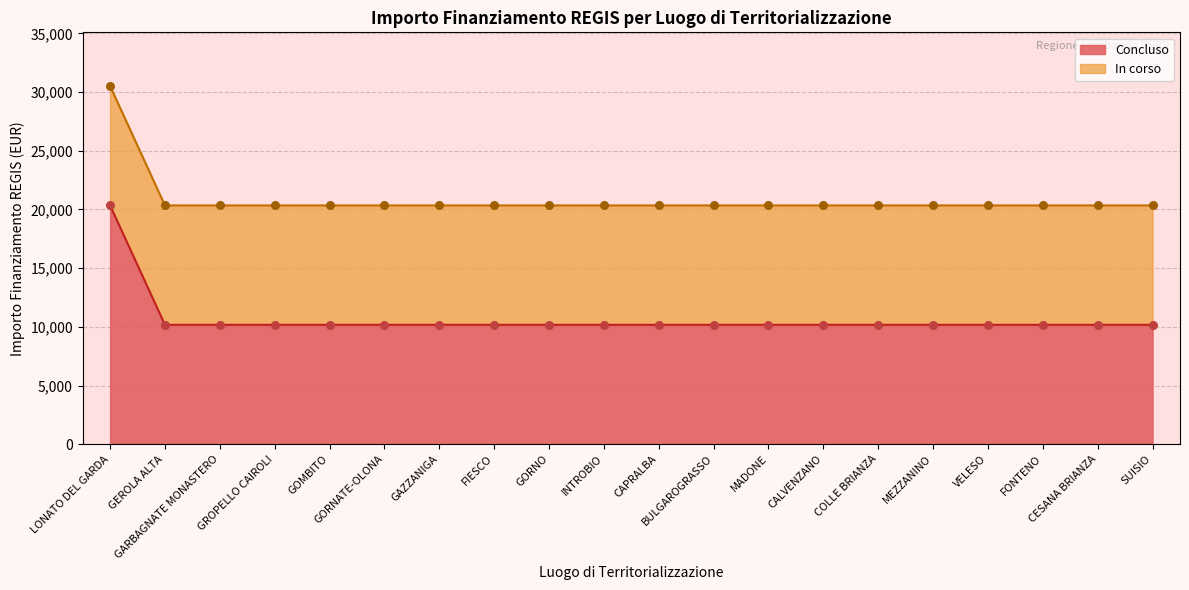

What is the ratio of the value at SUISIO to the value at CAPRALBA?

1.0